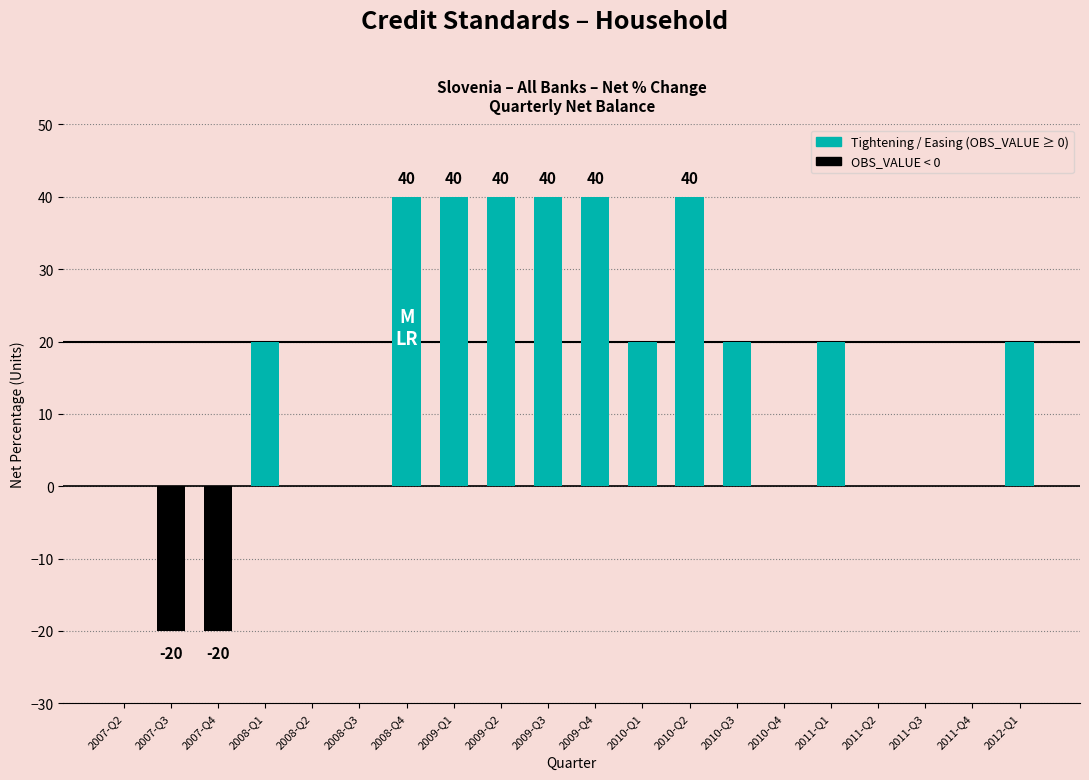

What is the sum of the values at 2010-Q2 and 2008-Q4?

80